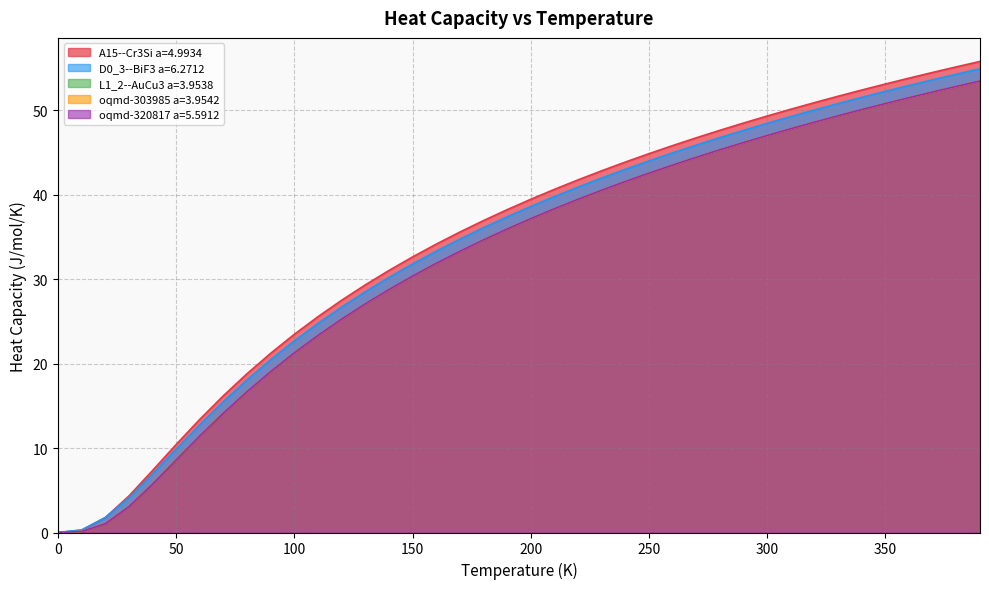

Reading right to left, extract all data points from this chart.

A15--Cr3Si a=4.9934: 390.0=55.8	380.0=55.1	370.0=54.5	360.0=53.8	350.0=53.1	340.0=52.4	330.0=51.6	320.0=50.9	310.0=50.1	300.0=49.3	290.0=48.5	280.0=47.6	270.0=46.7	260.0=45.8	250.0=44.9	240.0=43.9	230.0=42.8	220.0=41.7	210.0=40.6	200.0=39.5	190.0=38.2	180.0=36.9	170.0=35.6	160.0=34.1	150.0=32.6	140.0=31.0	130.0=29.3	120.0=27.5	110.0=25.6	100.0=23.5	90.0=21.2	80.0=18.8	70.0=16.2	60.0=13.4	50.0=10.4	40.0=7.3	30.0=4.3	20.0=1.8	10.0=0.3	0.0=0.0
D0_3--BiF3 a=6.2712: 390.0=54.9	380.0=54.3	370.0=53.6	360.0=52.9	350.0=52.2	340.0=51.5	330.0=50.8	320.0=50.0	310.0=49.2	300.0=48.4	290.0=47.6	280.0=46.8	270.0=45.9	260.0=44.9	250.0=44.0	240.0=43.0	230.0=42.0	220.0=40.9	210.0=39.8	200.0=38.6	190.0=37.4	180.0=36.1	170.0=34.7	160.0=33.3	150.0=31.8	140.0=30.2	130.0=28.5	120.0=26.7	110.0=24.8	100.0=22.7	90.0=20.5	80.0=18.1	70.0=15.5	60.0=12.8	50.0=9.9	40.0=6.9	30.0=4.1	20.0=1.8	10.0=0.3	0.0=0.0
L1_2--AuCu3 a=3.9538: 390.0=53.5	380.0=52.8	370.0=52.2	360.0=51.5	350.0=50.8	340.0=50.1	330.0=49.3	320.0=48.6	310.0=47.8	300.0=47.0	290.0=46.2	280.0=45.3	270.0=44.4	260.0=43.5	250.0=42.6	240.0=41.6	230.0=40.5	220.0=39.5	210.0=38.3	200.0=37.2	190.0=35.9	180.0=34.7	170.0=33.3	160.0=31.9	150.0=30.4	140.0=28.8	130.0=27.1	120.0=25.3	110.0=23.4	100.0=21.3	90.0=19.1	80.0=16.7	70.0=14.2	60.0=11.4	50.0=8.6	40.0=5.7	30.0=3.1	20.0=1.1	10.0=0.1	0.0=0.0
oqmd-303985 a=3.9542: 390.0=53.5	380.0=52.8	370.0=52.2	360.0=51.5	350.0=50.8	340.0=50.1	330.0=49.3	320.0=48.6	310.0=47.8	300.0=47.0	290.0=46.2	280.0=45.3	270.0=44.4	260.0=43.5	250.0=42.6	240.0=41.6	230.0=40.5	220.0=39.5	210.0=38.3	200.0=37.2	190.0=35.9	180.0=34.7	170.0=33.3	160.0=31.9	150.0=30.4	140.0=28.8	130.0=27.1	120.0=25.3	110.0=23.4	100.0=21.3	90.0=19.1	80.0=16.7	70.0=14.2	60.0=11.4	50.0=8.6	40.0=5.7	30.0=3.1	20.0=1.1	10.0=0.1	0.0=0.0
oqmd-320817 a=5.5912: 390.0=53.5	380.0=52.8	370.0=52.2	360.0=51.5	350.0=50.8	340.0=50.1	330.0=49.3	320.0=48.6	310.0=47.8	300.0=47.0	290.0=46.2	280.0=45.3	270.0=44.4	260.0=43.5	250.0=42.6	240.0=41.6	230.0=40.5	220.0=39.5	210.0=38.3	200.0=37.2	190.0=35.9	180.0=34.7	170.0=33.3	160.0=31.9	150.0=30.4	140.0=28.8	130.0=27.1	120.0=25.3	110.0=23.3	100.0=21.3	90.0=19.1	80.0=16.7	70.0=14.1	60.0=11.4	50.0=8.6	40.0=5.7	30.0=3.1	20.0=1.0	10.0=0.1	0.0=0.0